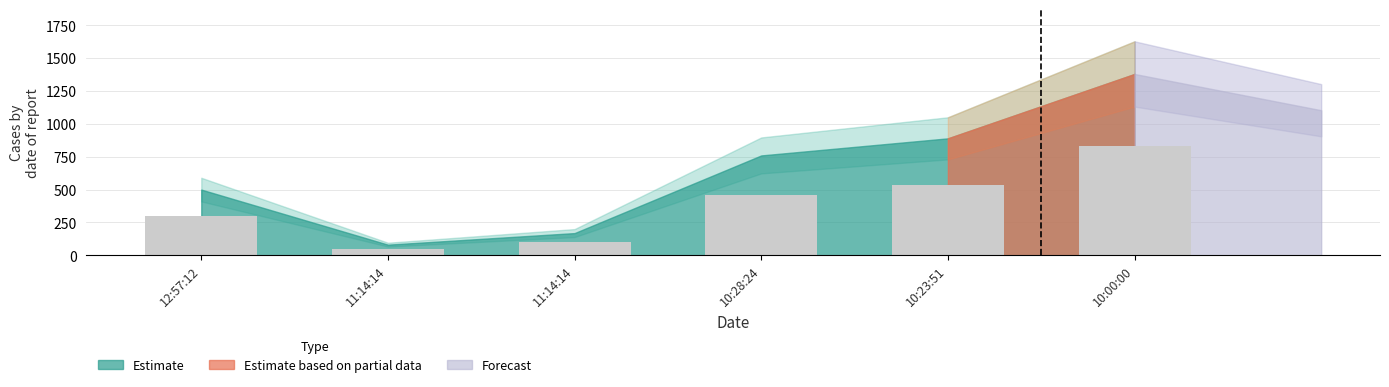

True or false: the data shows 73.3 at 11:14:14.

False